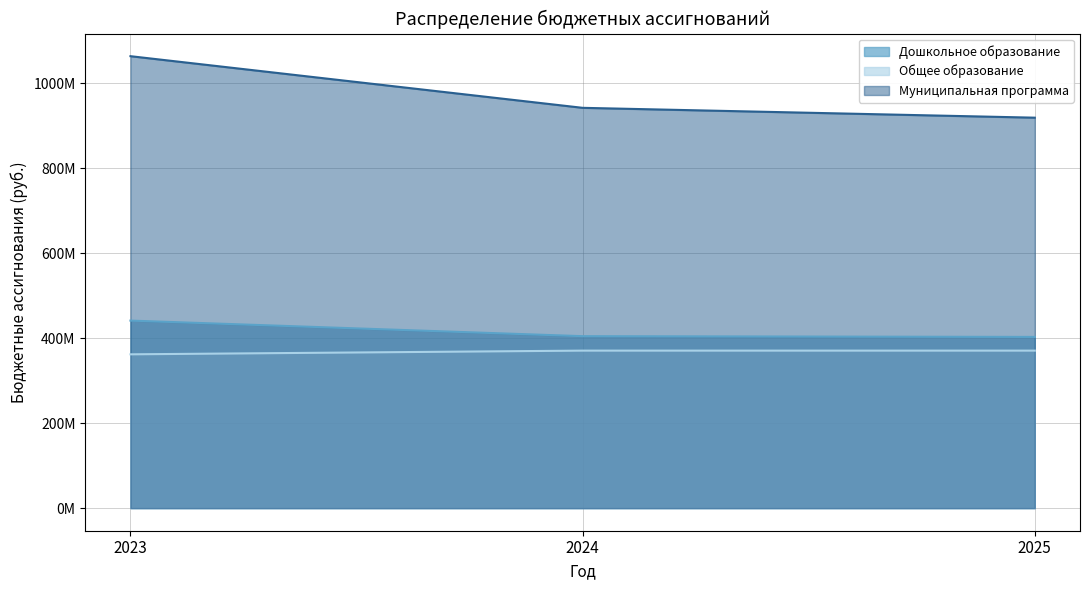

What is the difference between the Муниципальная программа values at 2025 and 2023?

144798239.9